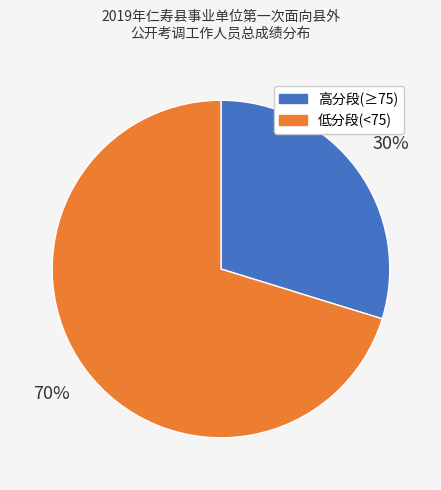

Rank the categories by value from lowest to highest.

高分段(≥75), 低分段(<75)